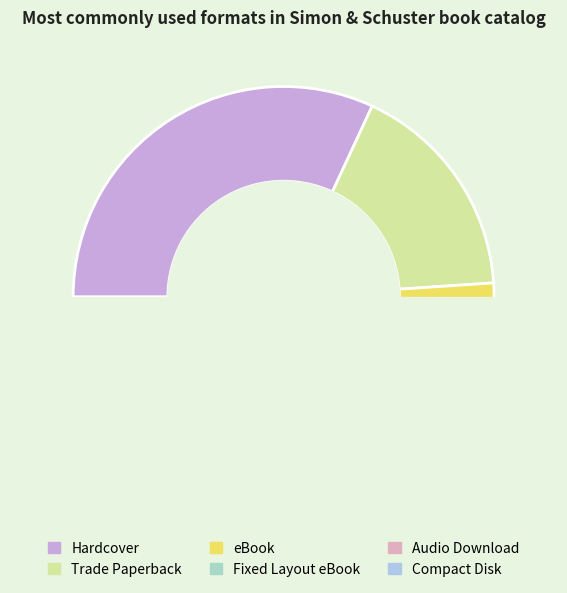

How many segments does this pie chart have?

6